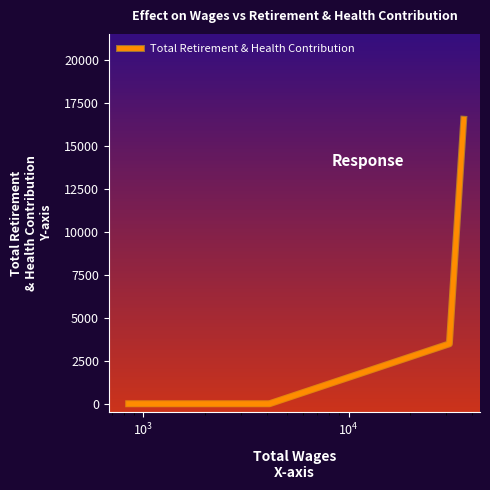

What is the greatest value displayed?

16552